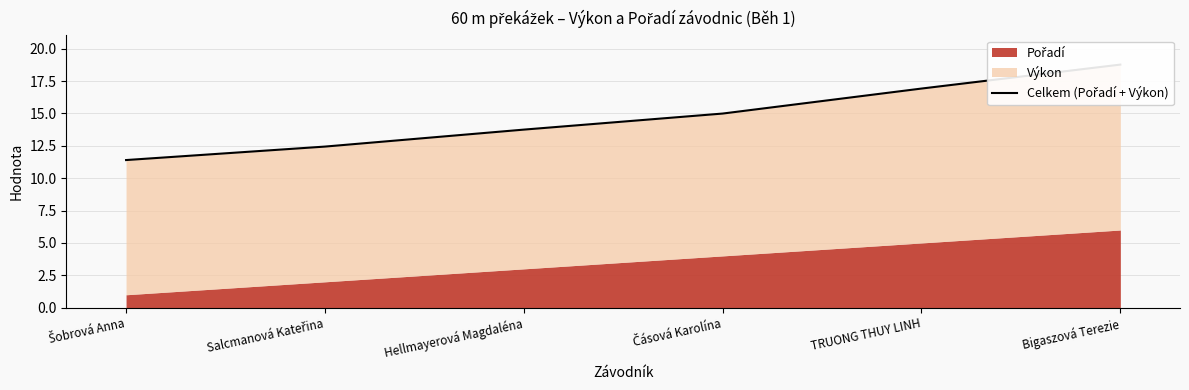

The chart shows a value of 18.8 at Bigaszová Terezie. True or false?

True